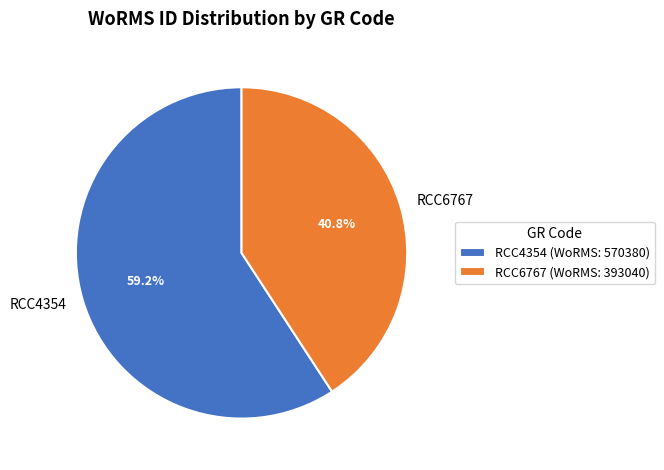

Is it true that RCC6767 is 41% of the pie?

True